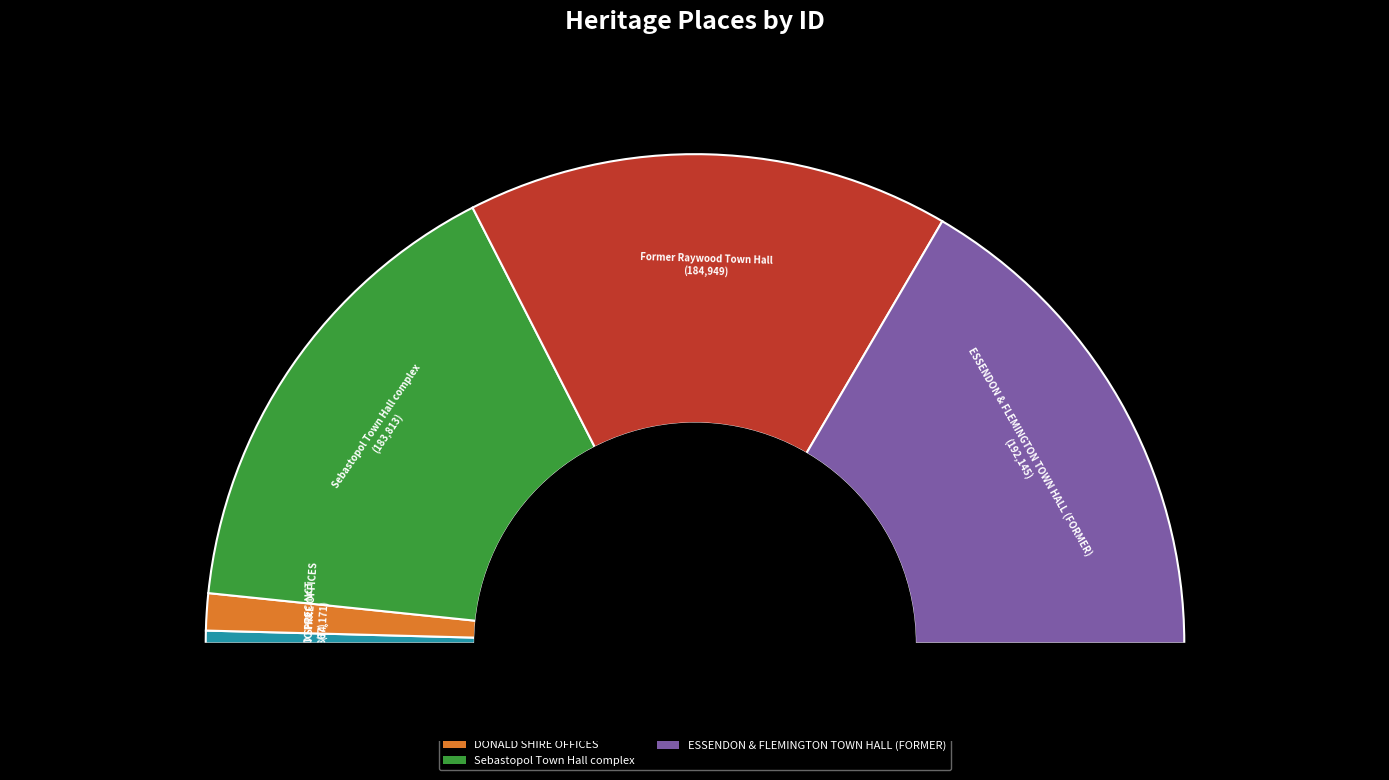

How many slices are in this pie chart?

5